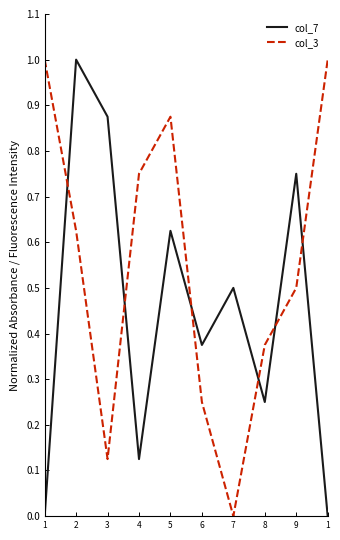

Which has a higher value, 9 or 4?

9